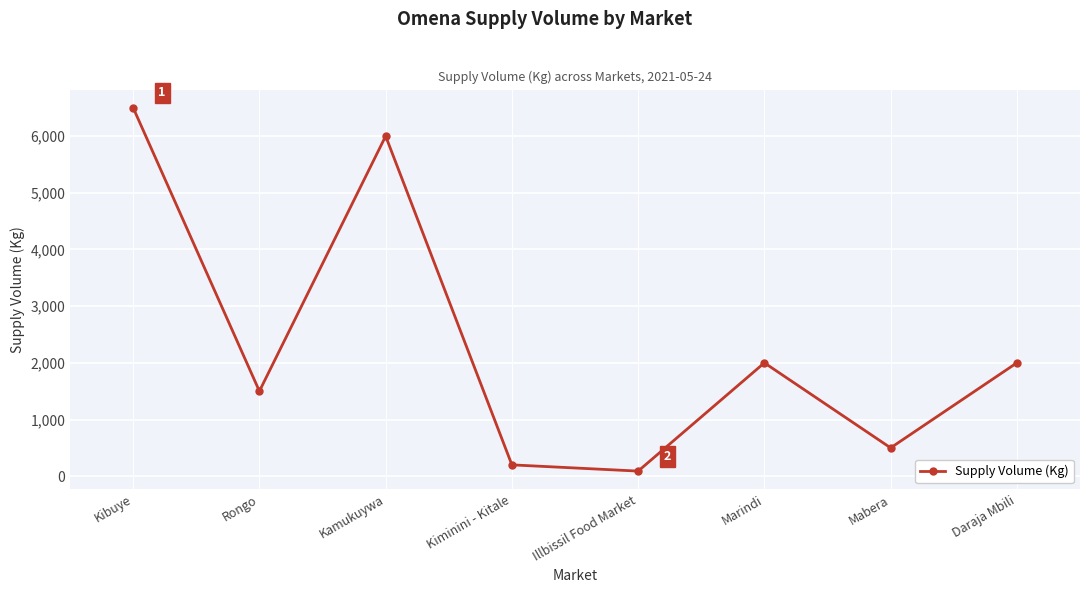

What is the minimum value shown in the chart?

90